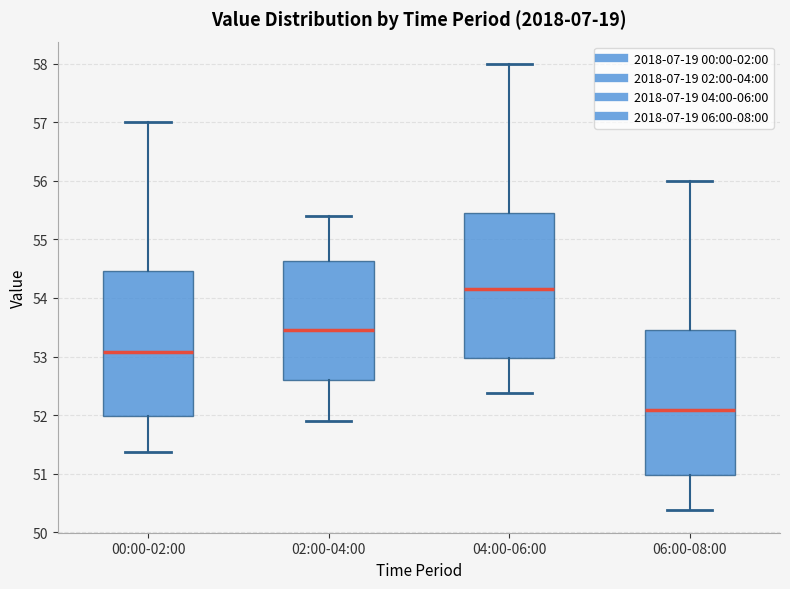

Which box's median line is the highest?

04:00-06:00